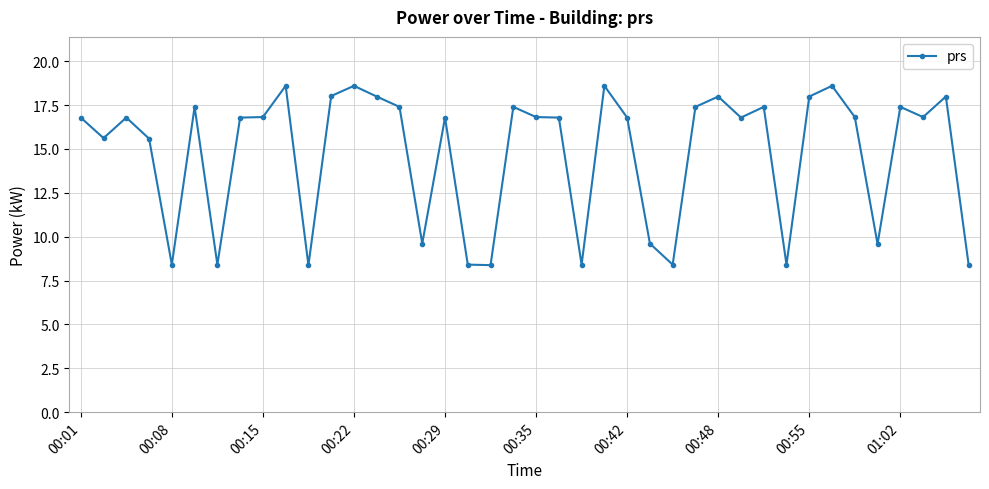

What is the difference between the second highest and minimum values?

10.2